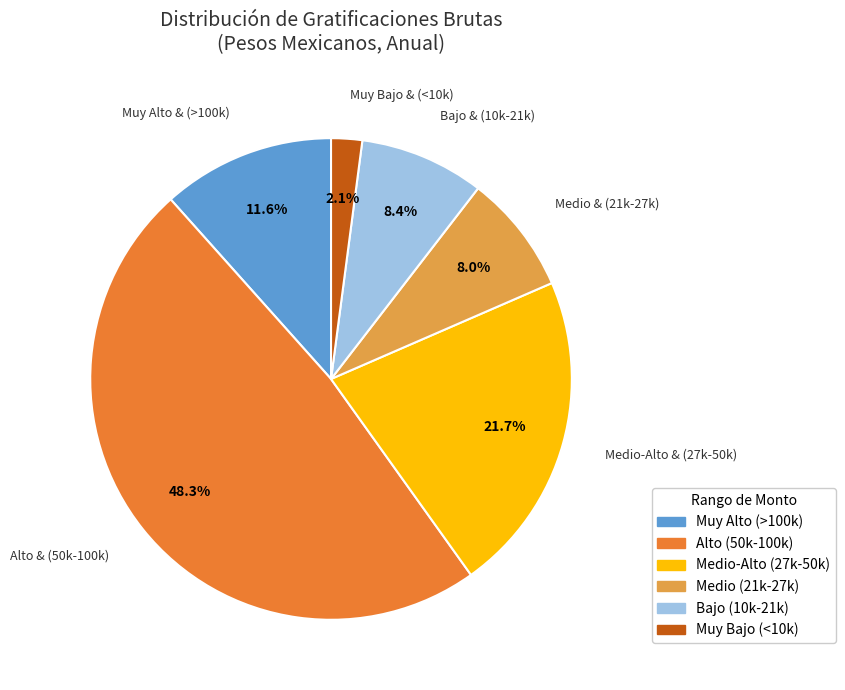

Approximately how many times larger is the value at Medio (21k-27k) compared to Medio-Alto (27k-50k)?

0.4